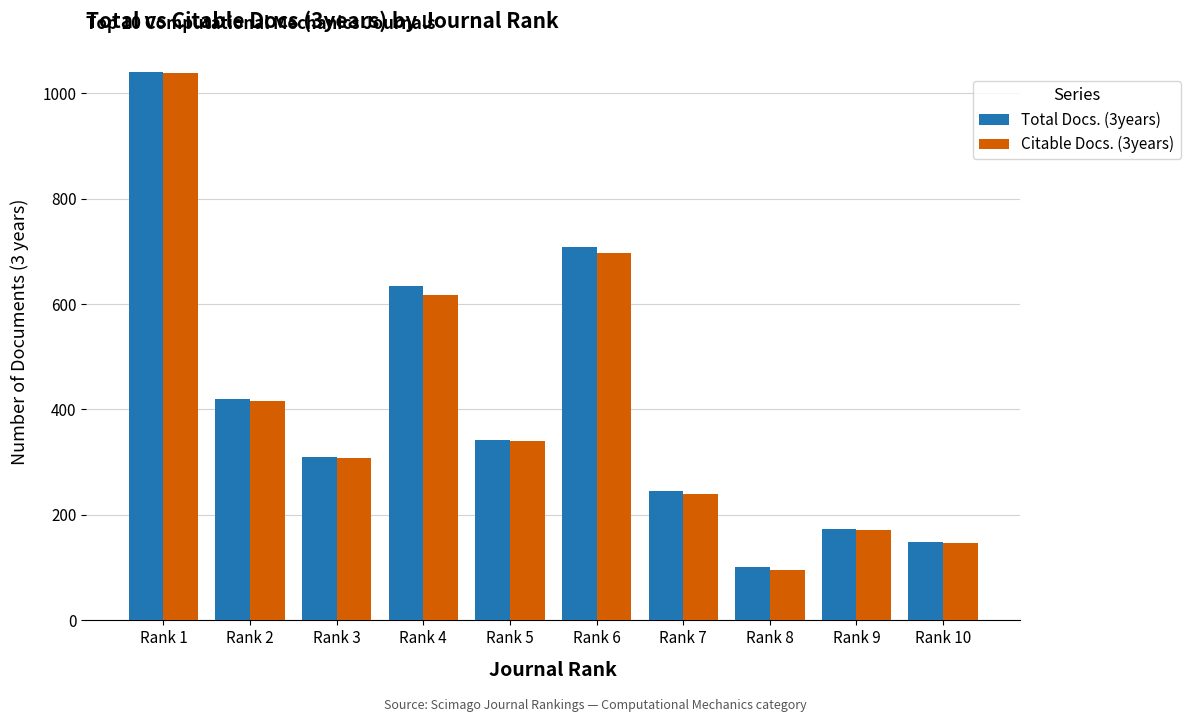

What is the sum of all Total Docs. (3years) values?

4124